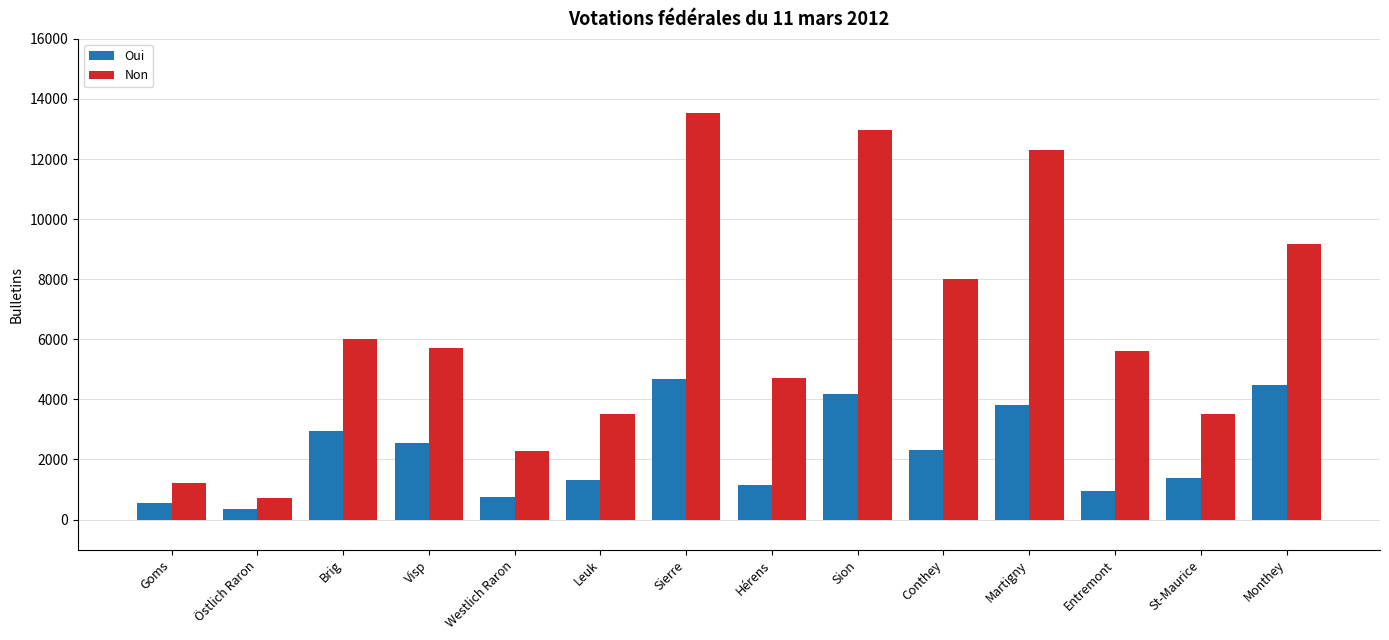

List the series in order of their overall mean, highest first.

Non, Oui